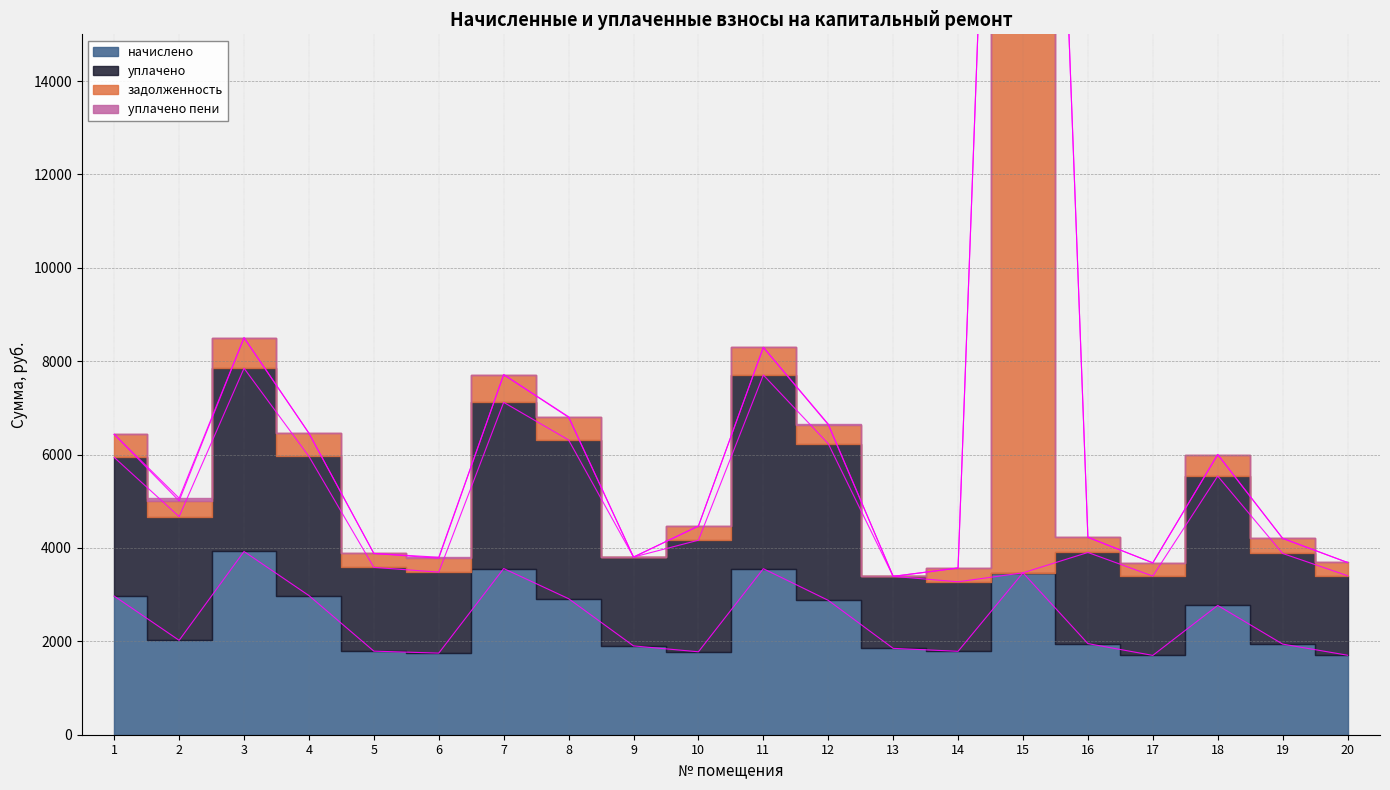

True or false: задолженность and начислено cross at least once.

False